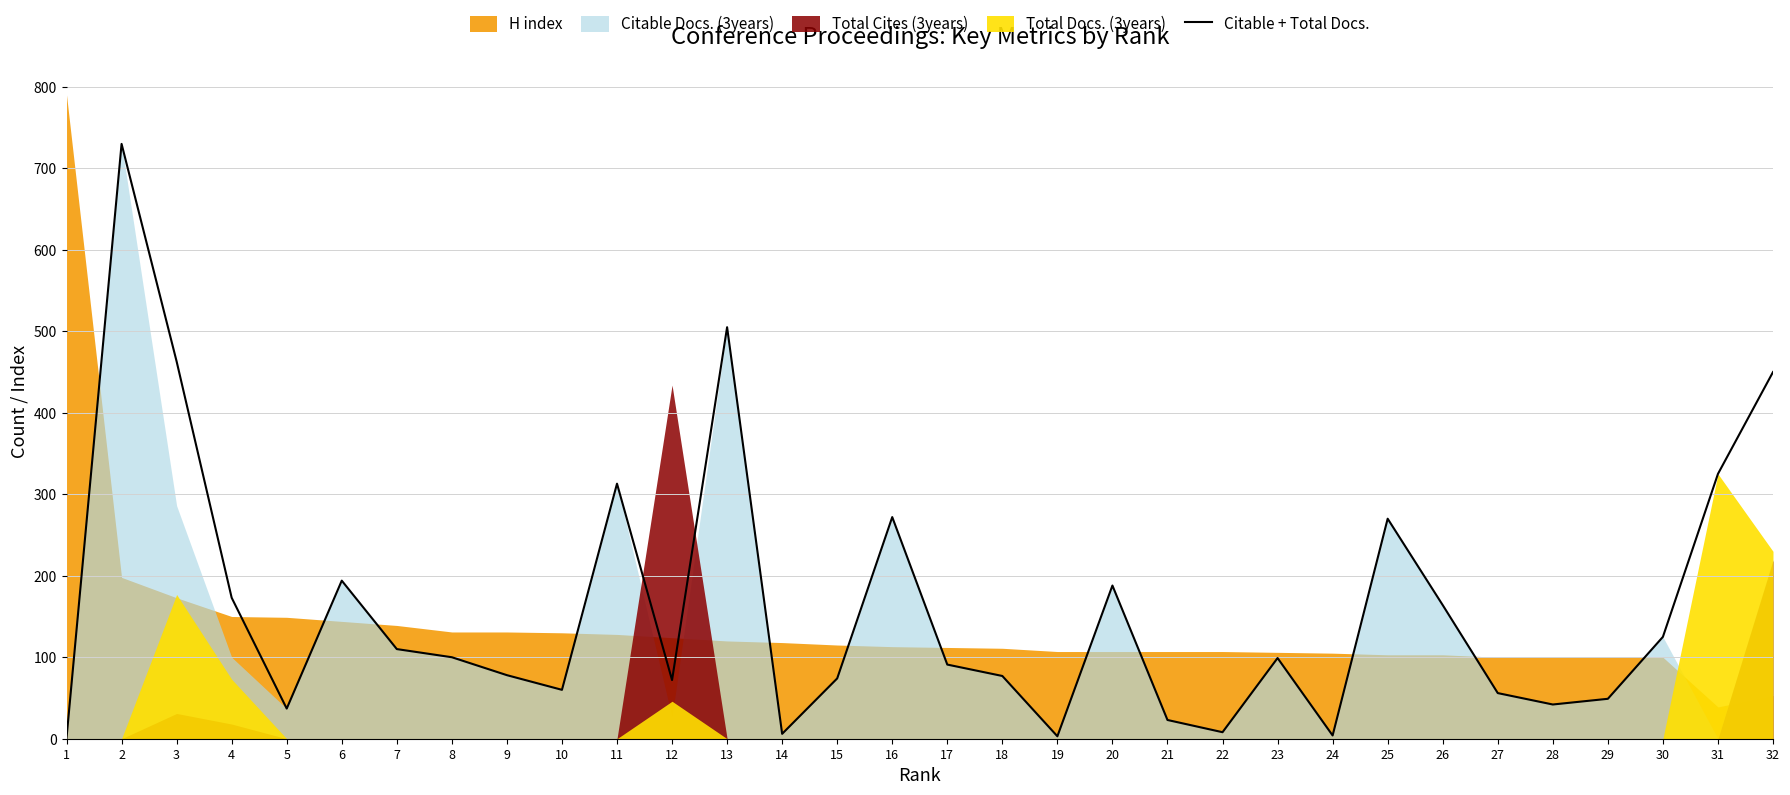

Rank the categories by value from lowest to highest.

1, 19, 24, 14, 22, 21, 5, 28, 29, 27, 10, 12, 15, 18, 9, 17, 23, 8, 7, 30, 26, 4, 20, 6, 25, 16, 11, 31, 32, 3, 13, 2